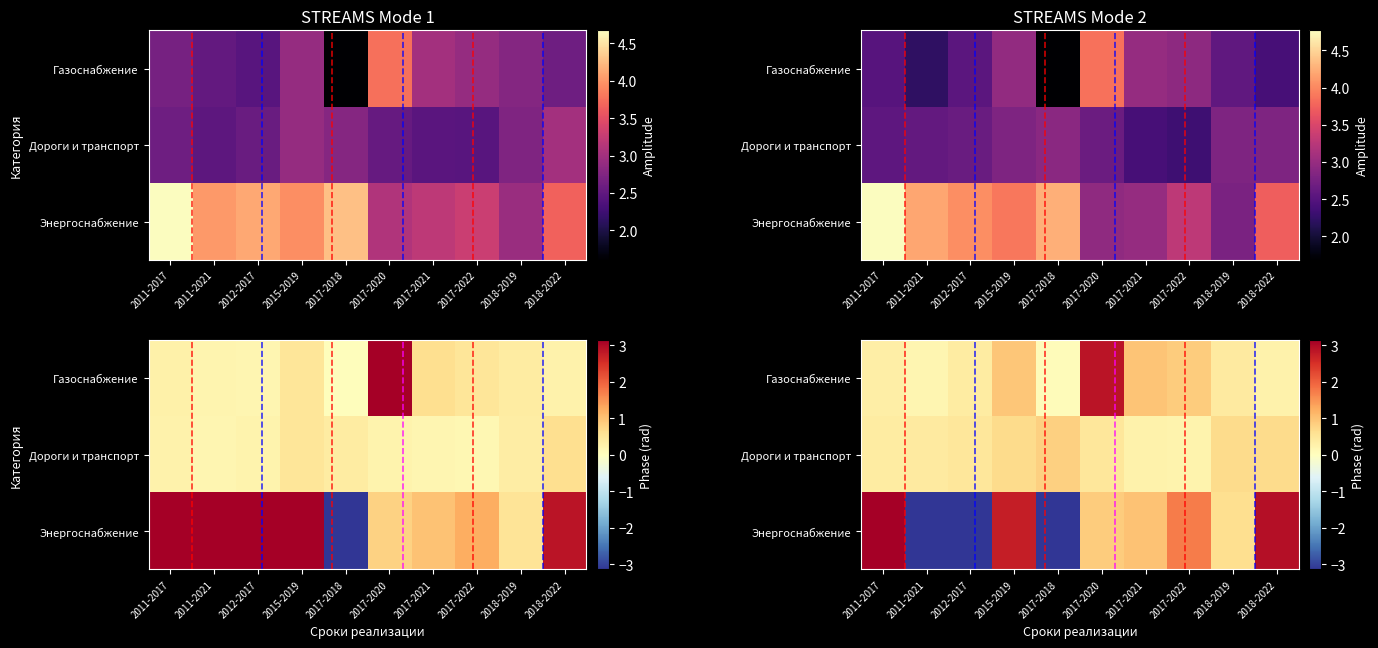

What is the difference between the Дороги и транспорт values at 2017-2018 and 2017-2022?

0.2